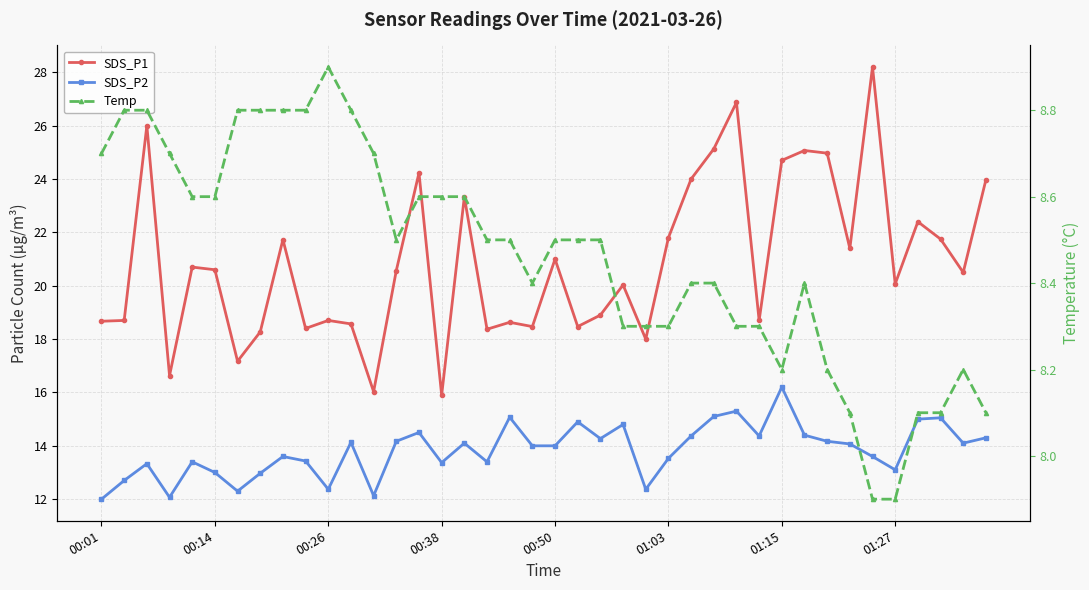

What are all the series names shown in the legend?

SDS_P1, SDS_P2, Temp